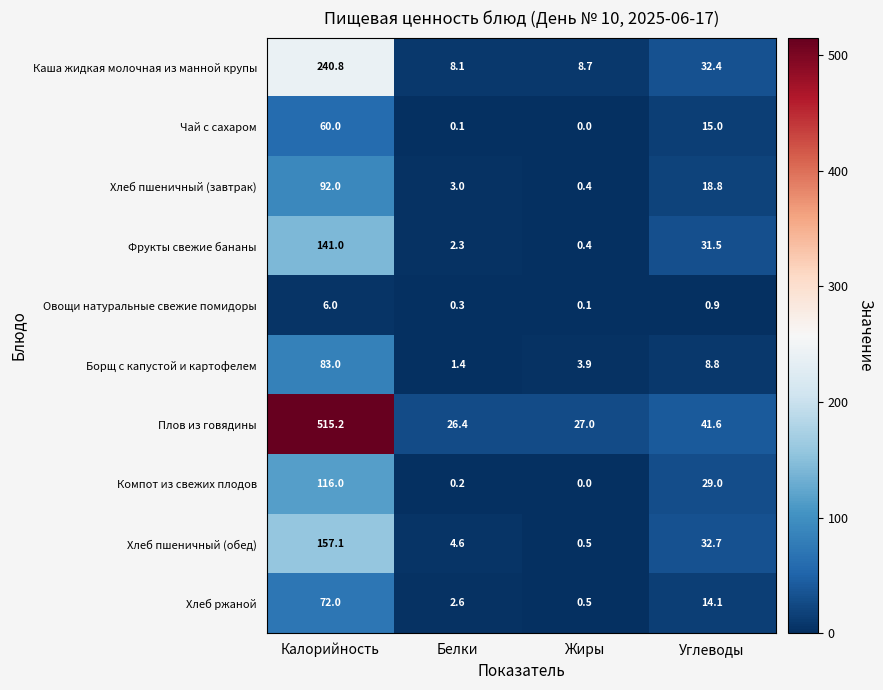

Rank the series by their maximum value, from highest to lowest.

Плов из говядины, Каша жидкая молочная из манной крупы, Хлеб пшеничный (обед), Фрукты свежие бананы, Компот из свежих плодов, Хлеб пшеничный (завтрак), Борщ с капустой и картофелем, Хлеб ржаной, Чай с сахаром, Овощи натуральные свежие помидоры